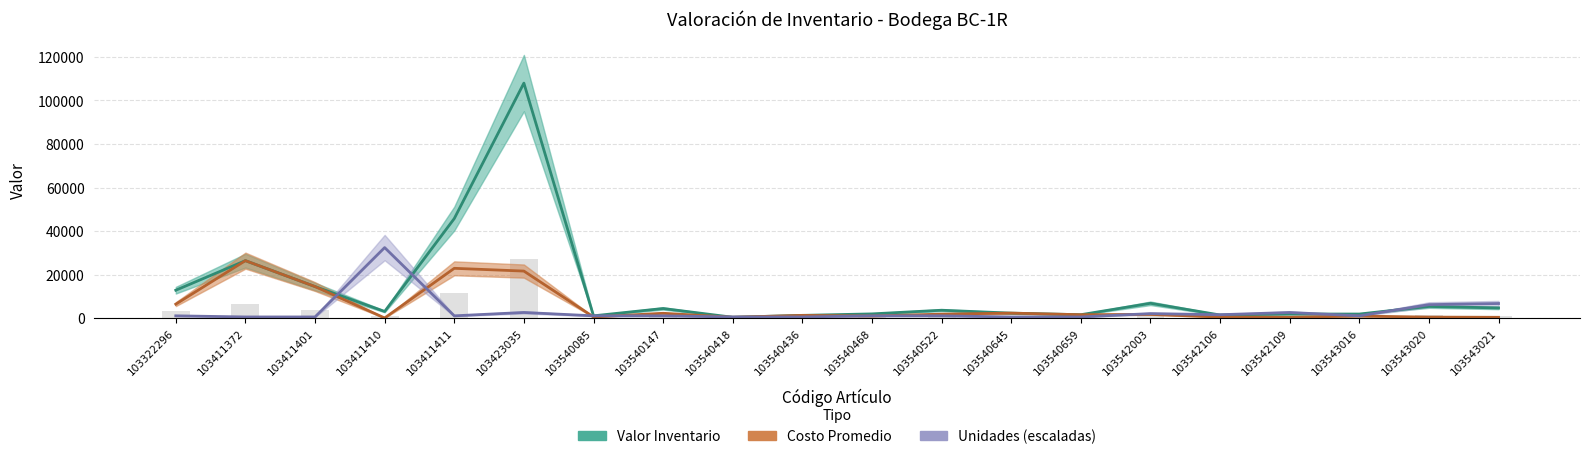

Between 103423035 and 103411410, which is larger?

103423035